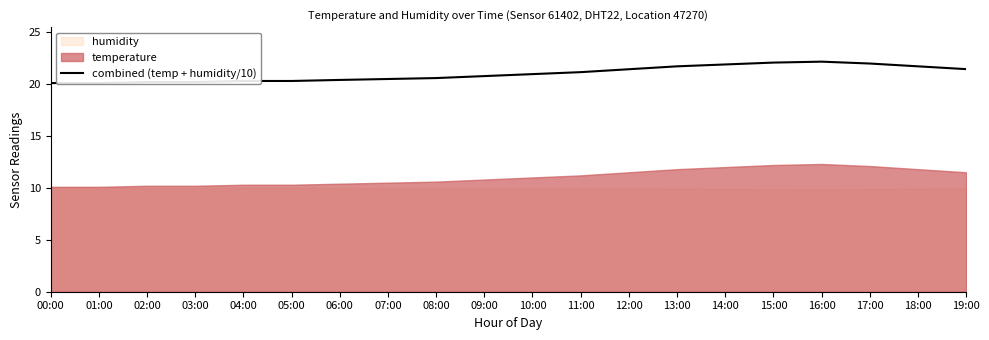

Read the value at 17:00.

22.0